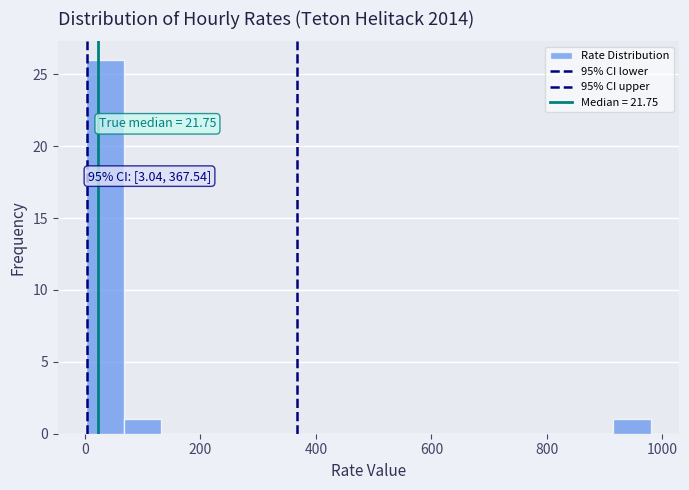

Around what value on the x-axis is the tallest bar? Give the approximate position of its centre, as read against the axis.

40